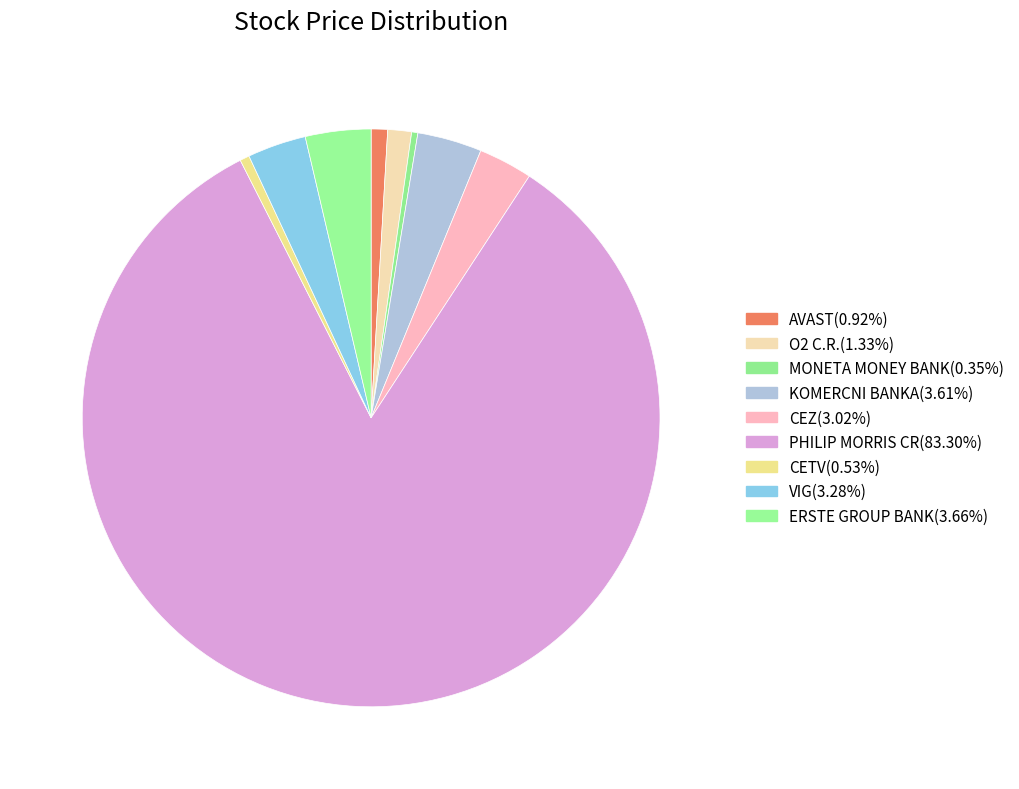

Do ERSTE GROUP BANK and CEZ together represent more than half of the pie?

No